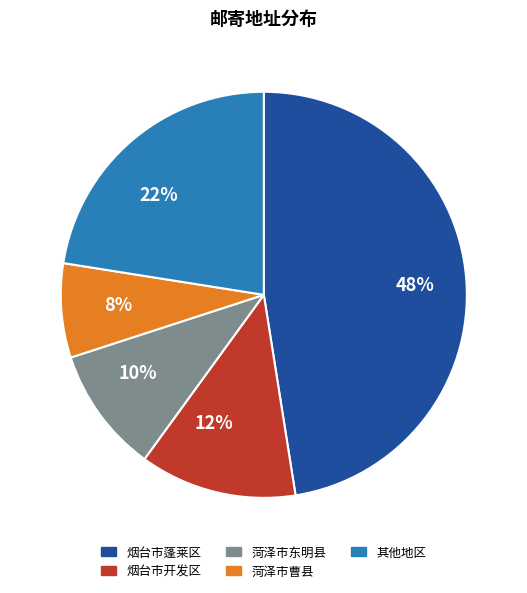

How many slices are in this pie chart?

5